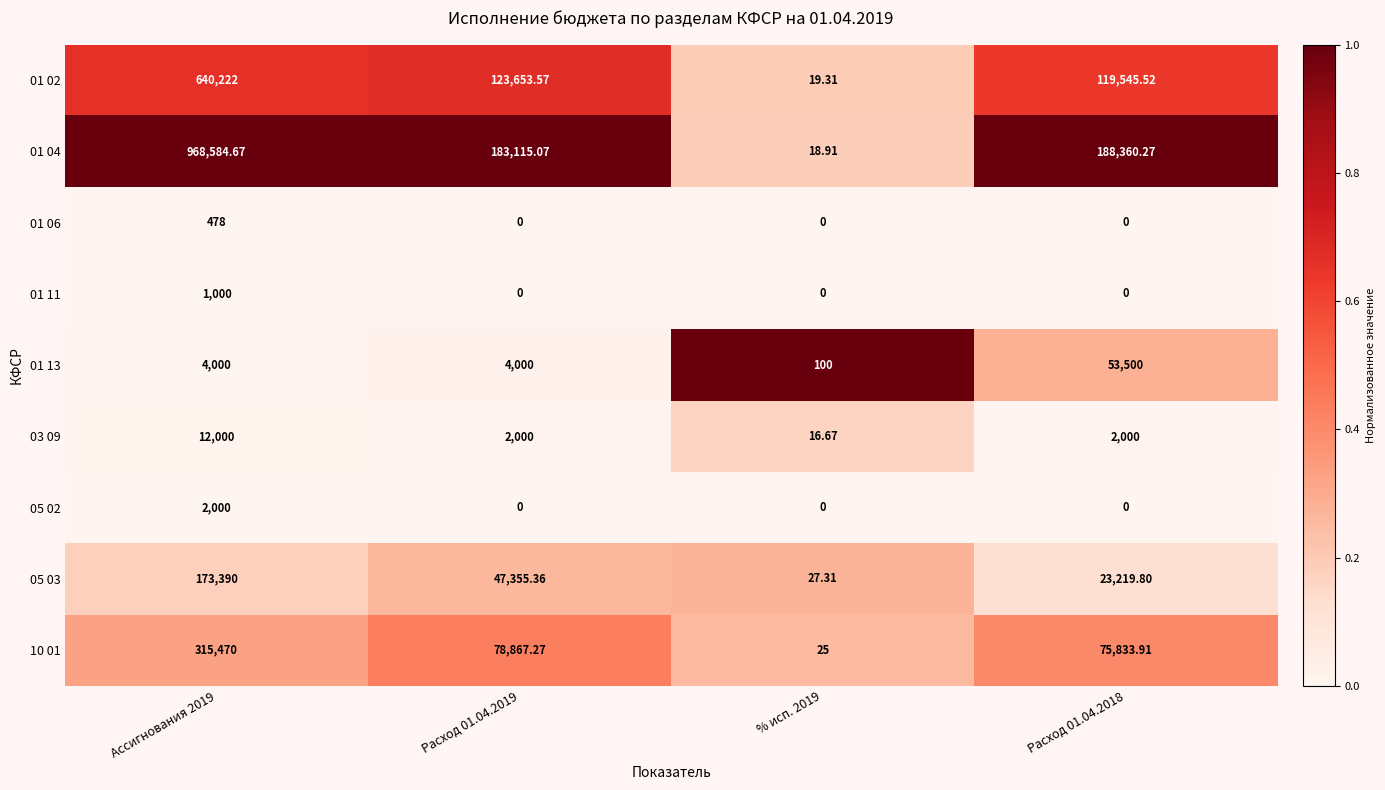

Is the value of 05 02 at Ассигнования 2019 greater than the value of 10 01 at Расход 01.04.2018?

No